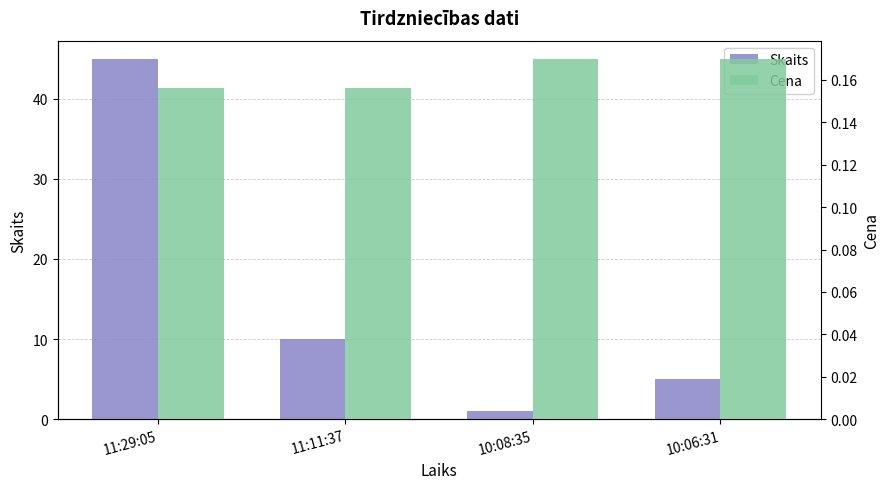

How many Cena values are between 0 and 1?

4